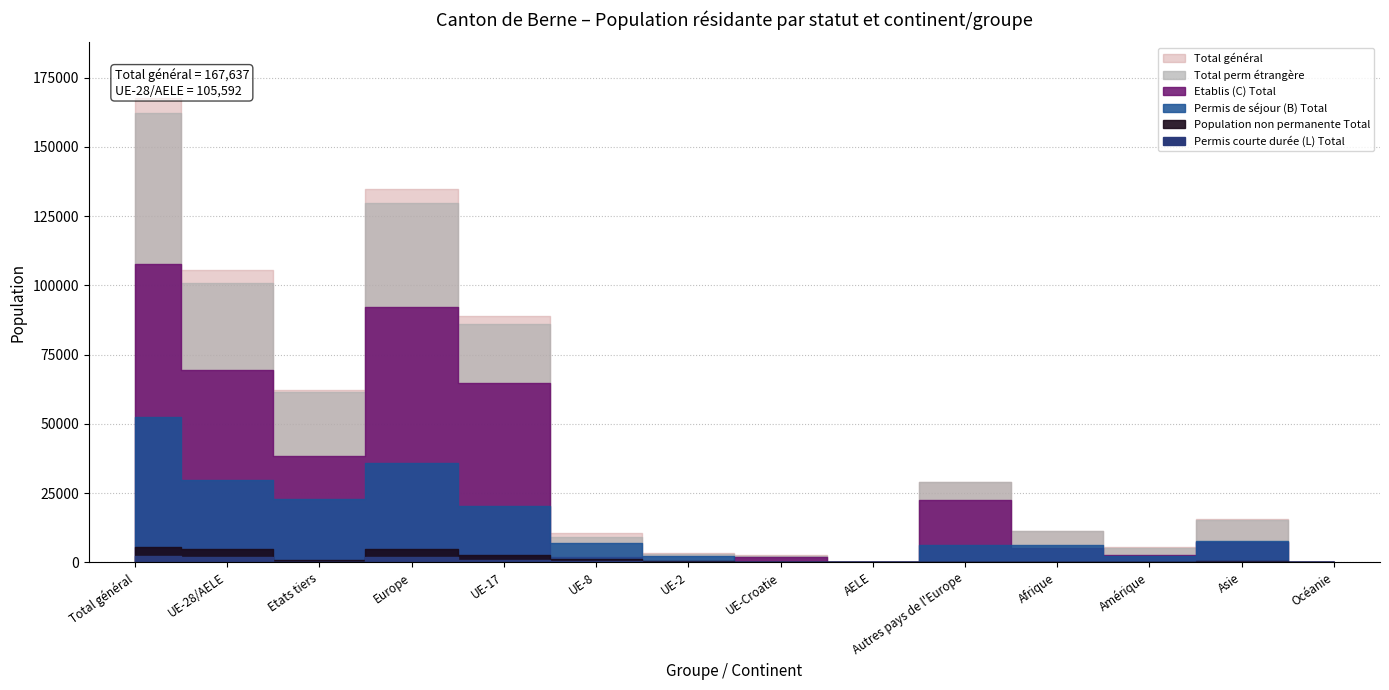

True or false: Permis courte durée (L) Total and Permis de séjour (B) Total intersect in this chart.

False